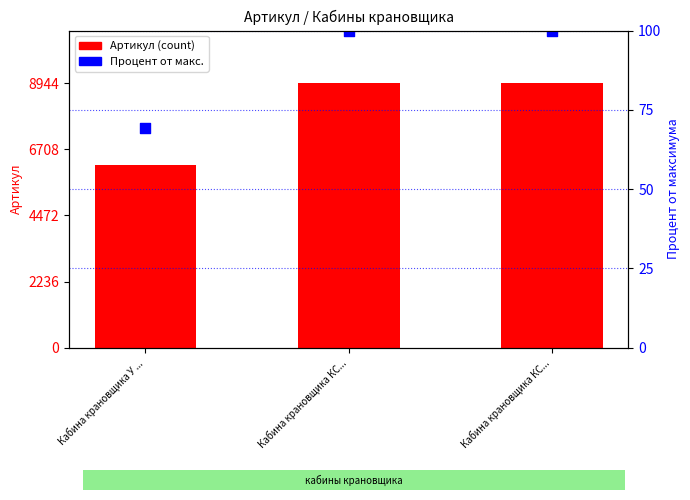

What is the total value across all series at Кабина крановщика КС...?

9043.0